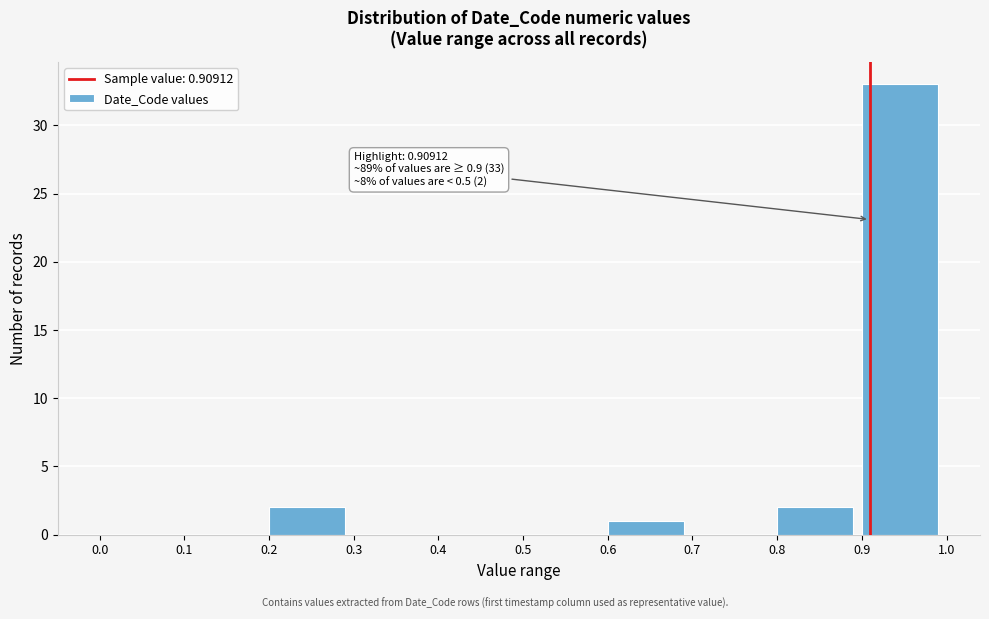

Which range on the x-axis has the tallest bar?

0.9 to 1.0